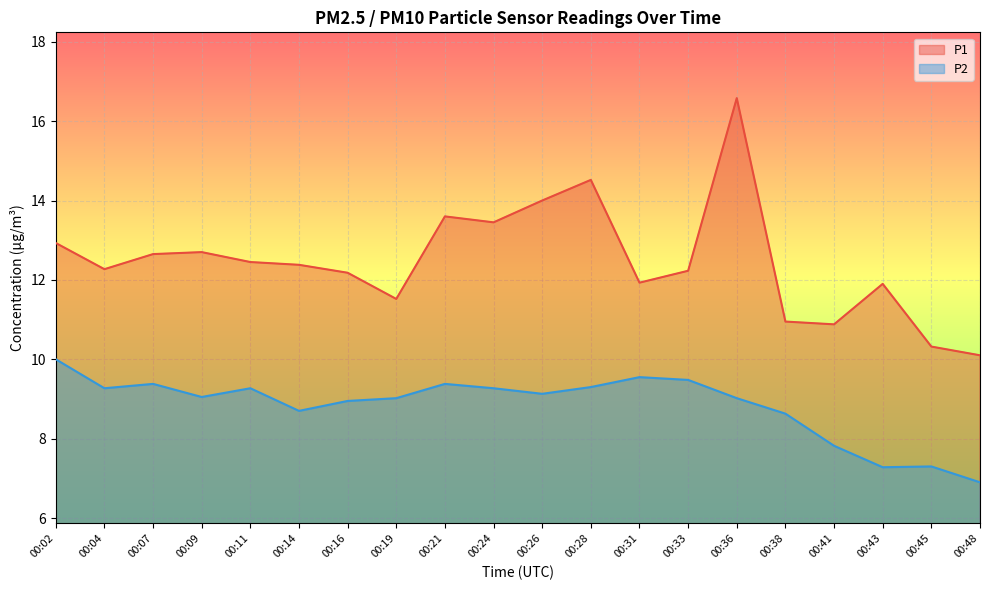

Reading left to right, what are all the values shown in this chart?

P1: 00:02=12.9	00:04=12.3	00:07=12.7	00:09=12.7	00:11=12.4	00:14=12.4	00:16=12.2	00:19=11.5	00:21=13.6	00:24=13.4	00:26=14.0	00:28=14.5	00:31=11.9	00:33=12.2	00:36=16.6	00:38=10.9	00:41=10.9	00:43=11.9	00:45=10.3	00:48=10.1
P2: 00:02=10.0	00:04=9.3	00:07=9.4	00:09=9.1	00:11=9.3	00:14=8.7	00:16=8.9	00:19=9.0	00:21=9.4	00:24=9.3	00:26=9.1	00:28=9.3	00:31=9.6	00:33=9.5	00:36=9.0	00:38=8.6	00:41=7.8	00:43=7.3	00:45=7.3	00:48=6.9